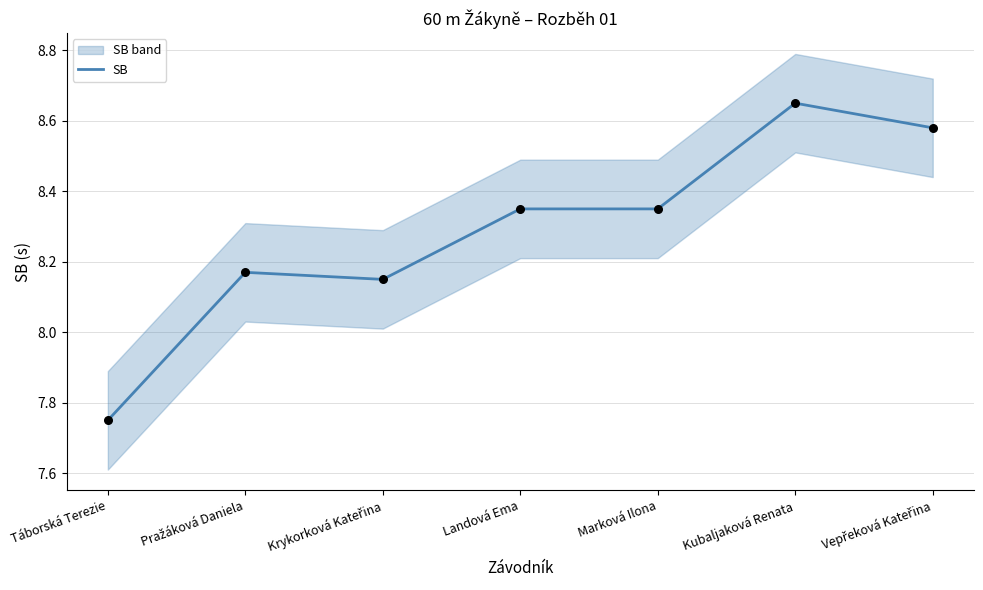

What is the change in value from Krykorková Kateřina to Landová Ema?

+0.2